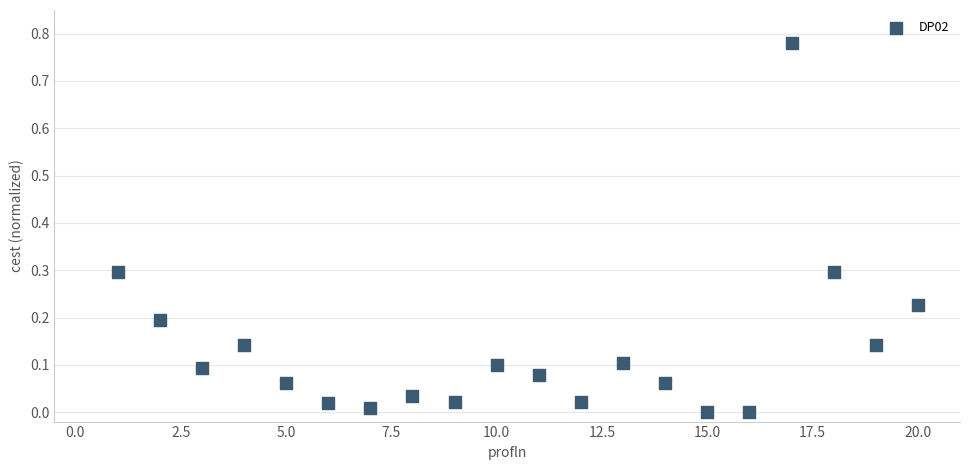

What is the range of X values (max minus min)?

19.0